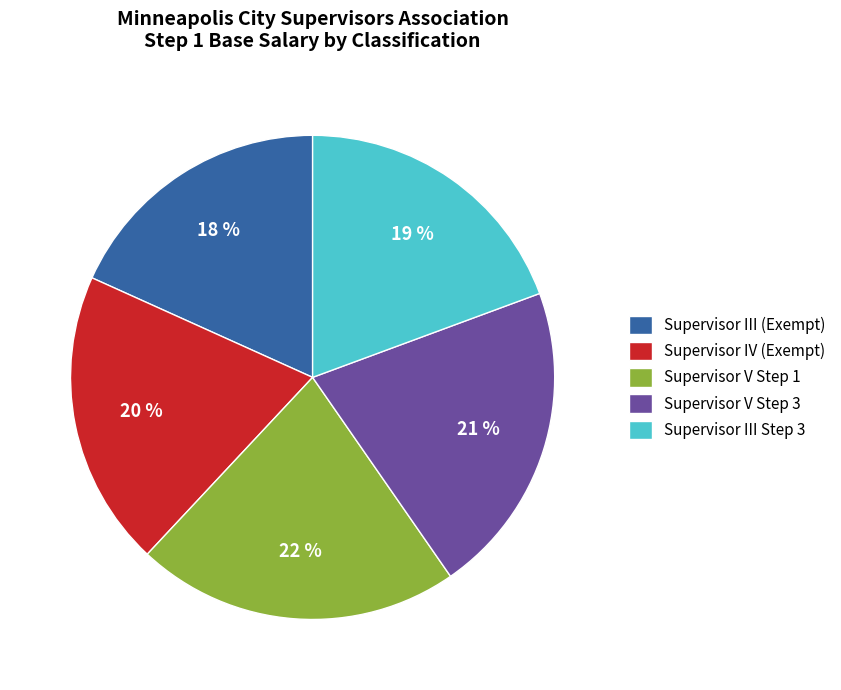

Combined, do Supervisor V Step 3 and Supervisor IV (Exempt) account for over 50%?

No